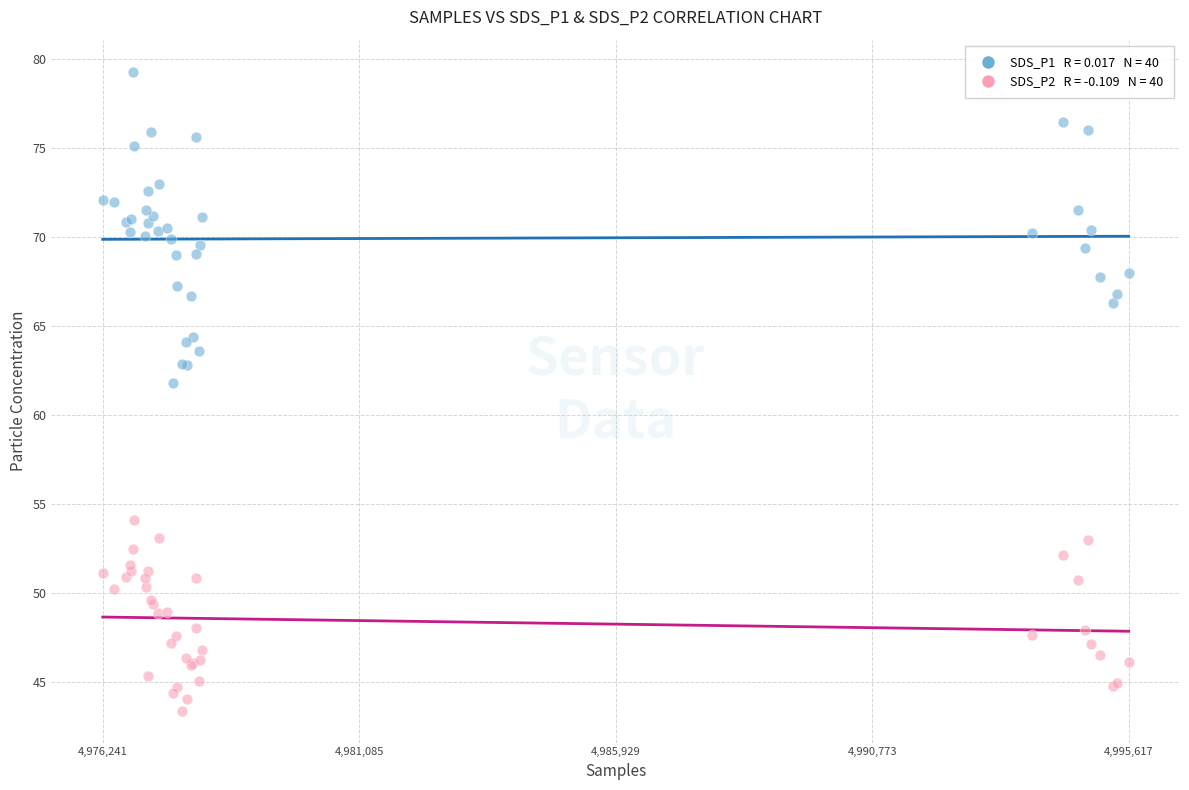

Across all series, what Y value is closest to 61?

61.8